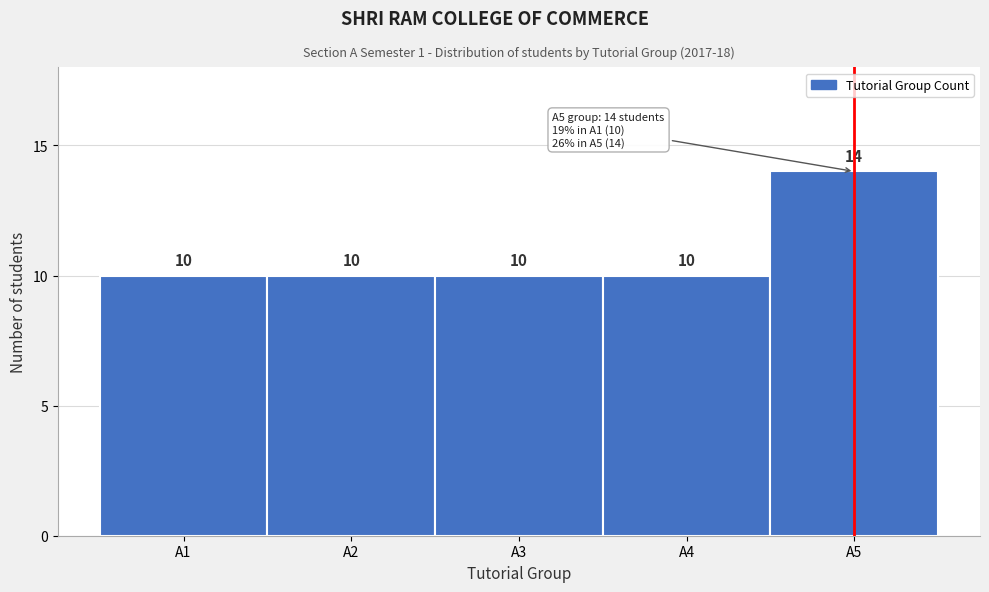

Over which range of the x-axis is the bar tallest?

4.5 to 5.5